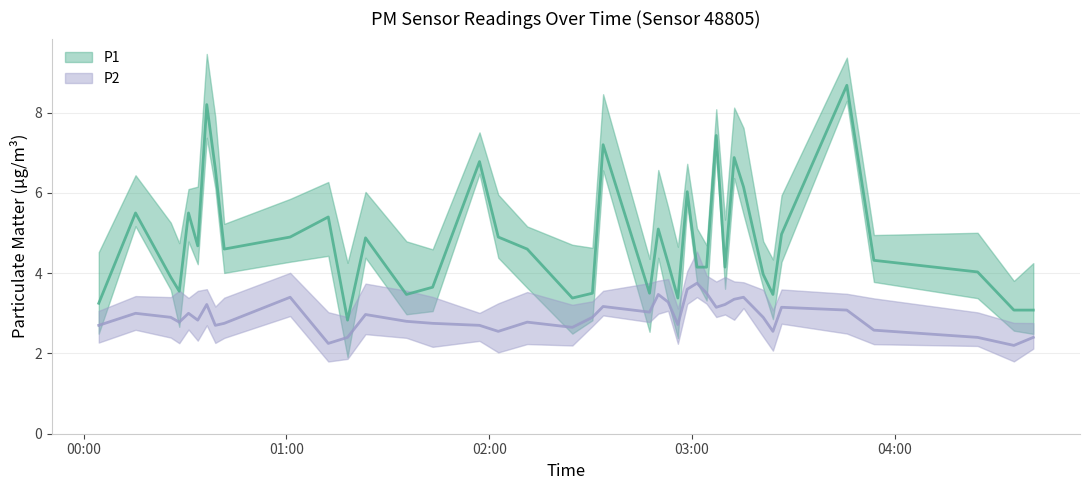

Reading left to right, extract all data points from this chart.

P1: 3.2	5.5	3.9	3.5	5.5	4.7	8.2	6.6	4.6	4.9	5.4	2.8	4.9	3.5	3.6	6.8	4.9	4.6	3.4	3.5	7.2	3.5	5.1	4.2	3.4	6.0	4.2	4.2	7.4	4.2	6.9	6.2	4.0	3.5	5.0	8.7	4.3	4.0	3.1	3.1
P2: 2.7	3.0	2.9	2.8	3.0	2.8	3.2	2.7	2.8	3.4	2.2	2.4	3.0	2.8	2.8	2.7	2.5	2.8	2.6	2.9	3.2	3.0	3.5	3.3	2.7	3.6	3.8	3.5	3.1	3.2	3.4	3.4	2.9	2.5	3.1	3.1	2.6	2.4	2.2	2.4